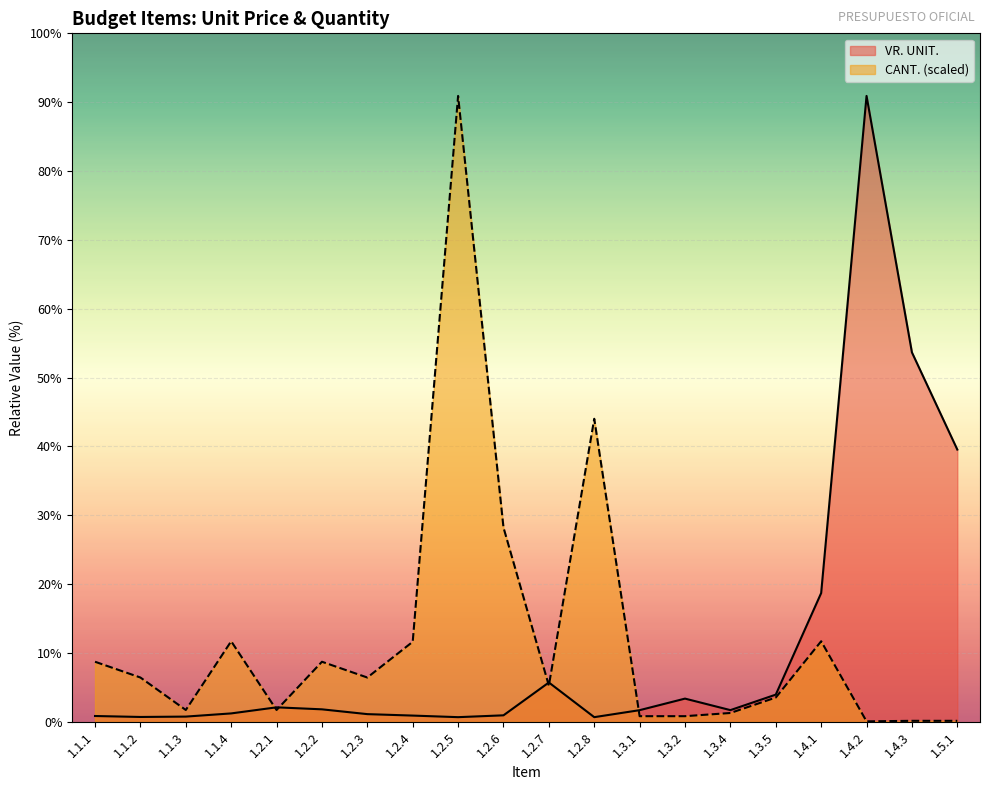

What is the minimum value for CANT.?

1464.8